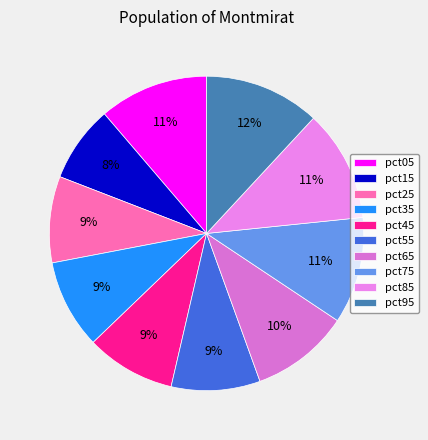

What is the smallest slice in the pie chart?

pct15